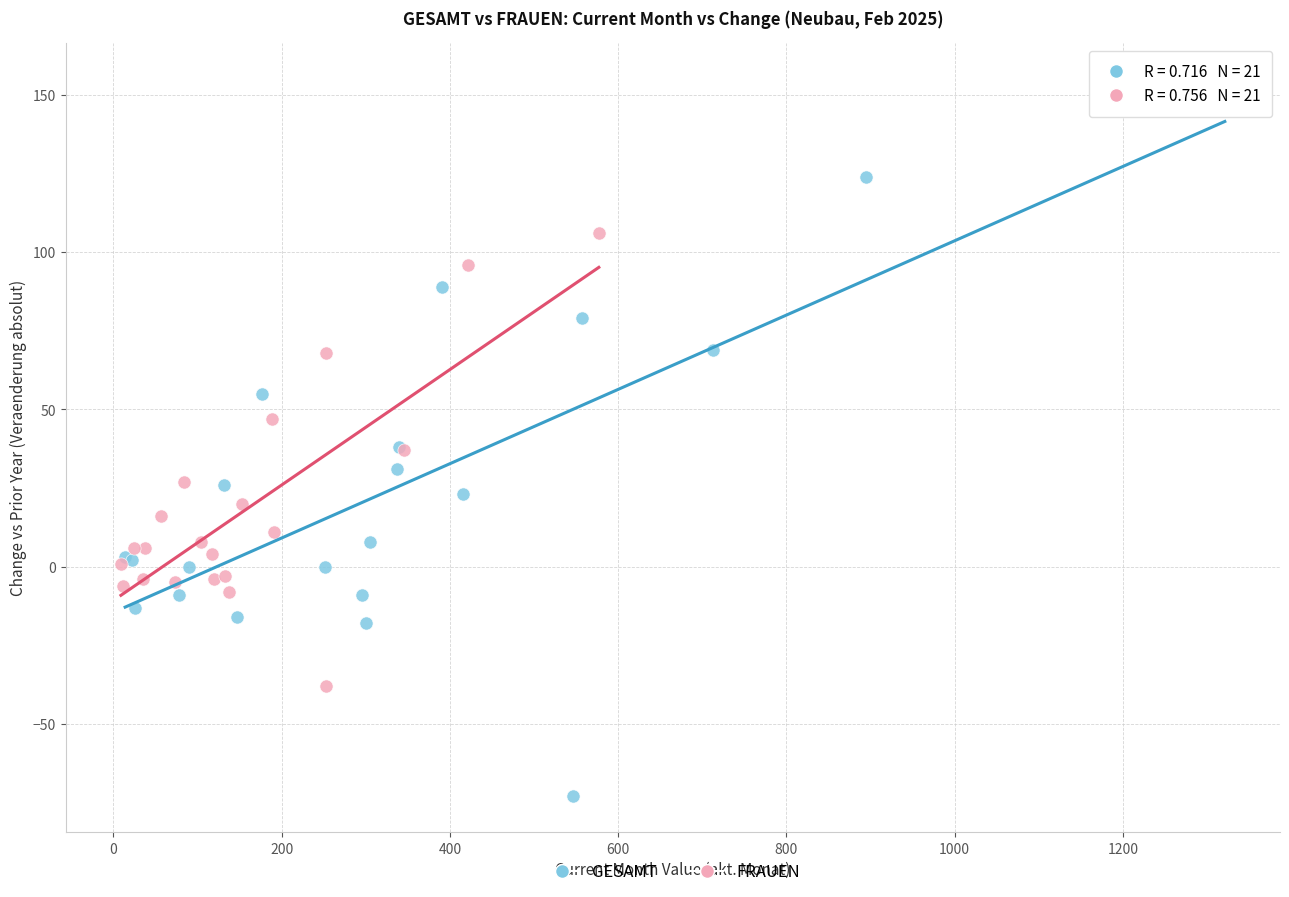

Which series reaches the maximum Y coordinate?

GESAMT